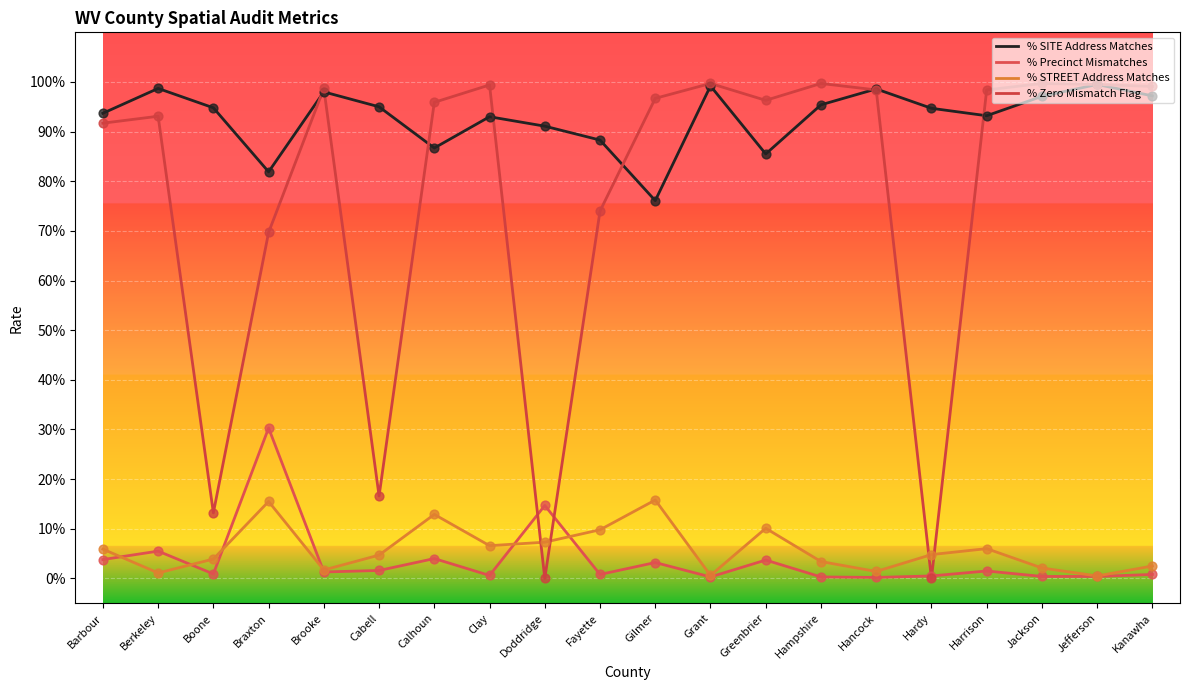

What are all the series names shown in the legend?

% SITE Address Matches, % Precinct Mismatches, % STREET Address Matches, % Zero Mismatch Flag